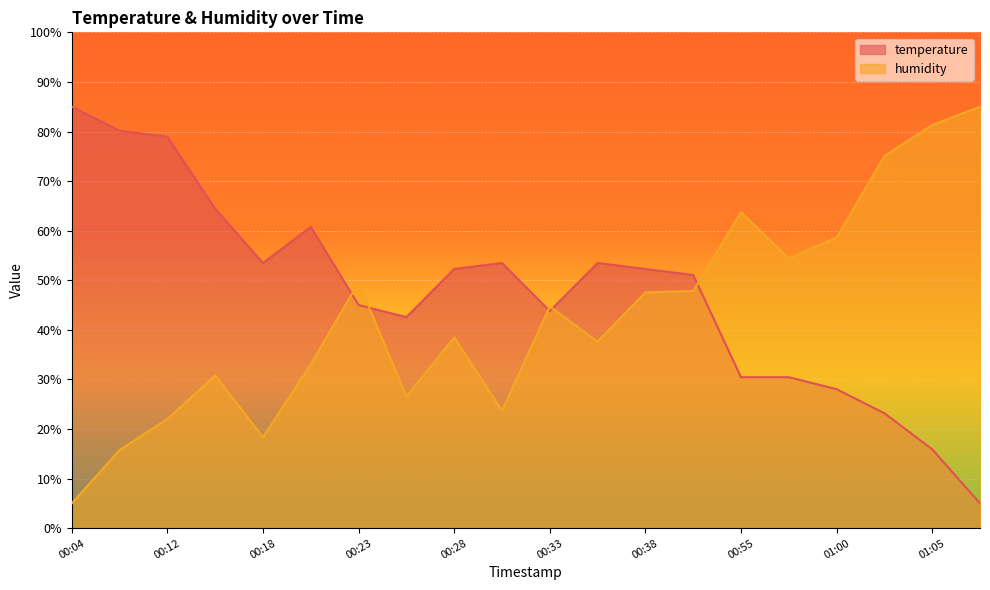

True or false: temperature and humidity intersect in this chart.

True